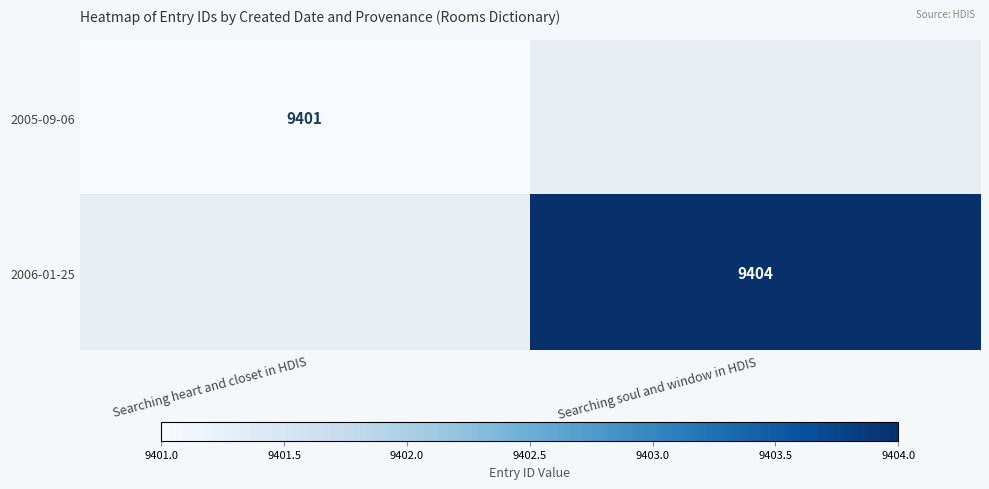

True or false: 2005-09-06 has a value of 12977 at Searching heart and closet in HDIS.

False